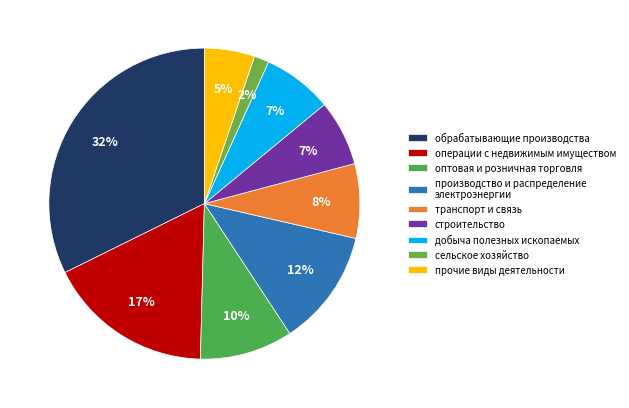

How many slices are in this pie chart?

9